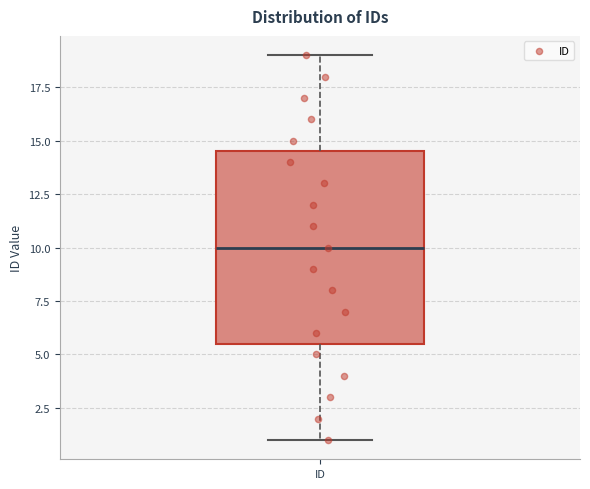

Transcribe this box plot: give where the median line is, the range the box spans, and where the two whiskers end, as read against the y-axis. The values are not printed on the chart, so give them approximately, as read against the axis.

median 10.0, box 5.5 to 14.5, whiskers 1.0 to 19.0